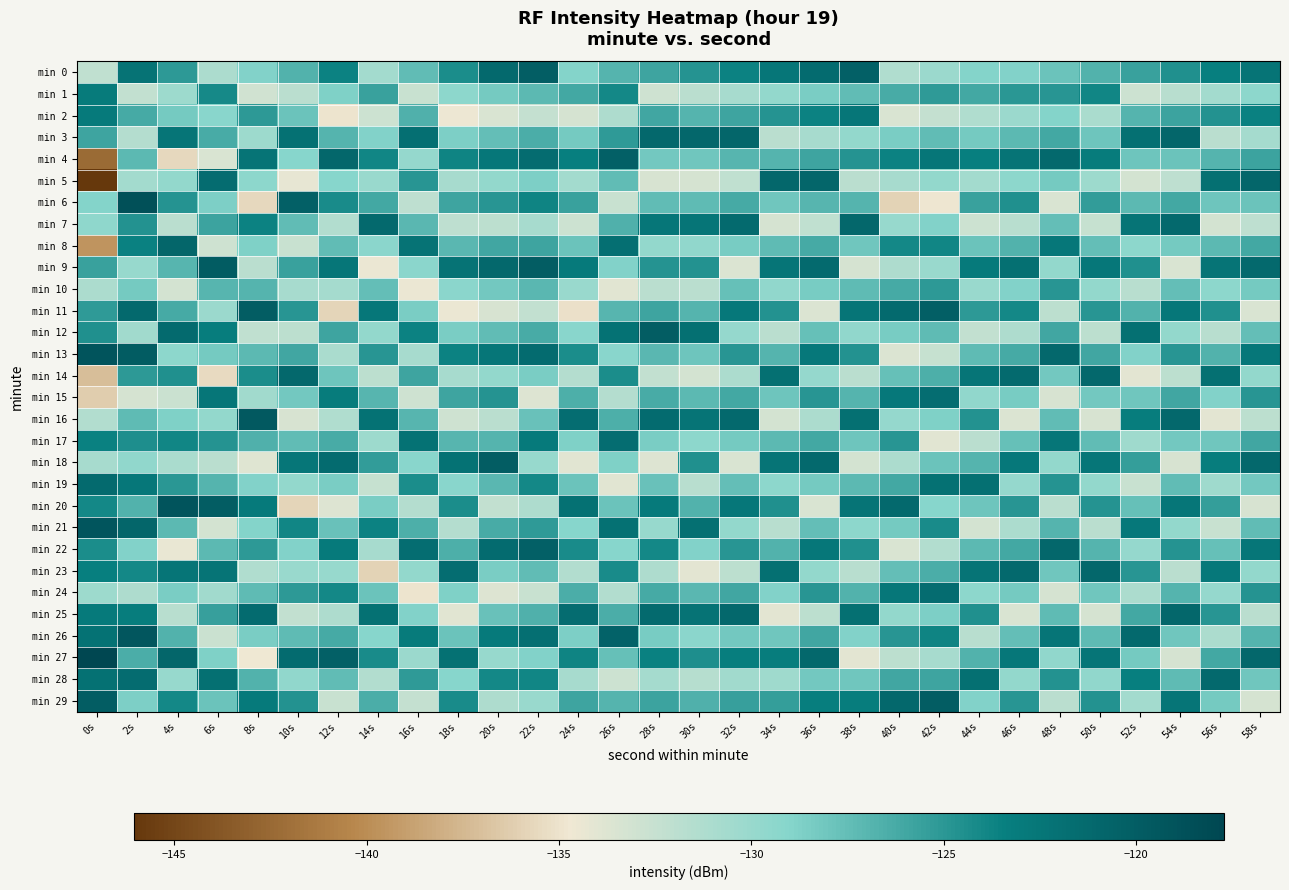

Reading left to right, what are all the values shown in this chart?

min 0: 0s=-132.2	2s=-122.2	4s=-125.1	6s=-131.0	8s=-128.9	10s=-126.8	12s=-123.7	14s=-130.6	16s=-127.5	18s=-124.3	20s=-121.2	22s=-120.1	24s=-129.0	26s=-126.9	28s=-125.9	30s=-124.8	32s=-123.7	34s=-122.6	36s=-121.5	38s=-120.3	40s=-131.2	42s=-130.1	44s=-129.0	46s=-128.9	48s=-127.9	50s=-126.8	52s=-125.7	54s=-124.6	56s=-123.5	58s=-122.3
min 1: 0s=-123.0	2s=-132.2	4s=-130.2	6s=-124.1	8s=-133.0	10s=-131.9	12s=-128.8	14s=-125.7	16s=-132.6	18s=-129.5	20s=-128.3	22s=-127.2	24s=-126.1	26s=-124.0	28s=-132.9	30s=-131.9	32s=-130.8	34s=-129.7	36s=-128.6	38s=-127.5	40s=-126.3	42s=-125.2	44s=-126.1	46s=-125.0	48s=-124.9	50s=-123.9	52s=-132.8	54s=-131.7	56s=-130.6	58s=-129.5
min 2: 0s=-122.8	2s=-126.2	4s=-128.3	6s=-129.2	8s=-125.1	10s=-127.9	12s=-134.9	14s=-132.8	16s=-126.7	18s=-134.6	20s=-133.5	22s=-132.3	24s=-133.2	26s=-131.1	28s=-126.0	30s=-126.9	32s=-125.9	34s=-124.8	36s=-123.7	38s=-122.6	40s=-133.5	42s=-132.3	44s=-131.2	46s=-130.1	48s=-129.0	50s=-130.9	52s=-126.9	54s=-125.8	56s=-124.7	58s=-123.6
min 3: 0s=-125.9	2s=-131.5	4s=-122.5	6s=-126.3	8s=-130.2	10s=-122.0	12s=-126.9	14s=-128.9	16s=-121.8	18s=-128.7	20s=-127.6	22s=-126.5	24s=-128.3	26s=-125.2	28s=-121.1	30s=-121.0	32s=-120.9	34s=-131.9	36s=-130.8	38s=-129.7	40s=-128.6	42s=-127.5	44s=-128.3	46s=-127.2	48s=-126.1	50s=-128.0	52s=-121.9	54s=-120.9	56s=-131.8	58s=-130.7
min 4: 0s=-142.3	2s=-127.2	4s=-135.6	6s=-133.5	8s=-122.3	10s=-129.1	12s=-121.0	14s=-123.9	16s=-129.9	18s=-123.8	20s=-122.7	22s=-121.6	24s=-123.5	26s=-120.3	28s=-128.2	30s=-128.1	32s=-127.0	34s=-126.9	36s=-125.9	38s=-124.8	40s=-123.7	42s=-122.6	44s=-123.5	46s=-122.3	48s=-121.2	50s=-123.1	52s=-128.0	54s=-127.9	56s=-126.9	58s=-125.8
min 5: 0s=-146.1	2s=-130.6	4s=-129.7	6s=-121.6	8s=-129.5	10s=-134.2	12s=-129.1	14s=-130.0	16s=-124.9	18s=-130.9	20s=-129.8	22s=-128.7	24s=-130.6	26s=-127.5	28s=-133.3	30s=-133.2	32s=-132.1	34s=-121.0	36s=-120.9	38s=-131.9	40s=-130.8	42s=-129.7	44s=-130.6	46s=-129.5	48s=-128.3	50s=-130.2	52s=-133.1	54s=-132.0	56s=-121.9	58s=-120.9
min 6: 0s=-129.0	2s=-118.7	4s=-124.8	6s=-128.7	8s=-135.6	10s=-120.3	12s=-124.2	14s=-126.1	16s=-132.0	18s=-125.9	20s=-124.9	22s=-123.8	24s=-125.7	26s=-132.6	28s=-127.5	30s=-127.3	32s=-126.2	34s=-128.1	36s=-127.0	38s=-126.9	40s=-135.9	42s=-134.8	44s=-125.7	46s=-124.6	48s=-133.5	50s=-125.3	52s=-127.2	54s=-126.1	56s=-128.0	58s=-127.9
min 7: 0s=-129.5	2s=-124.6	4s=-131.9	6s=-125.8	8s=-123.7	10s=-127.5	12s=-131.3	14s=-121.2	16s=-127.1	18s=-132.0	20s=-131.9	22s=-130.9	24s=-132.8	26s=-126.7	28s=-122.6	30s=-122.5	32s=-121.3	34s=-133.2	36s=-132.1	38s=-121.0	40s=-129.9	42s=-128.9	44s=-132.8	46s=-131.7	48s=-127.6	50s=-132.5	52s=-122.3	54s=-121.2	56s=-133.1	58s=-132.0
min 8: 0s=-139.5	2s=-123.5	4s=-120.9	6s=-132.9	8s=-128.8	10s=-132.6	12s=-127.5	14s=-129.3	16s=-122.2	18s=-127.1	20s=-126.0	22s=-125.9	24s=-127.9	26s=-121.8	28s=-129.7	30s=-129.6	32s=-128.5	34s=-127.3	36s=-126.2	38s=-128.1	40s=-124.0	42s=-123.9	44s=-127.9	46s=-126.8	48s=-122.7	50s=-127.6	52s=-129.5	54s=-128.3	56s=-127.2	58s=-126.1
min 9: 0s=-125.6	2s=-130.0	4s=-127.0	6s=-119.9	8s=-131.9	10s=-125.7	12s=-122.6	14s=-134.5	16s=-129.3	18s=-122.2	20s=-121.1	22s=-120.0	24s=-122.9	26s=-128.9	28s=-124.8	30s=-124.7	32s=-133.6	34s=-122.5	36s=-121.3	38s=-133.2	40s=-131.1	42s=-130.0	44s=-122.9	46s=-121.9	48s=-129.8	50s=-122.7	52s=-124.6	54s=-133.5	56s=-122.3	58s=-121.2
min 10: 0s=-131.1	2s=-128.3	4s=-133.1	6s=-127.0	8s=-126.9	10s=-130.8	12s=-130.7	14s=-127.6	16s=-134.5	18s=-129.3	20s=-128.2	22s=-127.1	24s=-130.0	26s=-133.9	28s=-131.9	30s=-131.8	32s=-127.7	34s=-129.6	36s=-128.5	38s=-127.3	40s=-126.2	42s=-125.1	44s=-130.0	46s=-128.9	48s=-124.9	50s=-129.8	52s=-131.7	54s=-127.6	56s=-129.5	58s=-128.3
min 11: 0s=-125.2	2s=-121.2	4s=-126.2	6s=-130.1	8s=-120.0	10s=-124.9	12s=-135.8	14s=-122.7	16s=-128.6	18s=-134.5	20s=-133.3	22s=-132.2	24s=-135.1	26s=-127.0	28s=-125.9	30s=-126.9	32s=-122.8	34s=-124.7	36s=-133.6	38s=-122.5	40s=-121.3	42s=-120.2	44s=-125.1	46s=-124.0	48s=-131.9	50s=-124.9	52s=-126.8	54s=-122.7	56s=-124.6	58s=-133.5
min 12: 0s=-124.5	2s=-130.5	4s=-121.3	6s=-123.2	8s=-132.1	10s=-131.9	12s=-125.9	14s=-129.8	16s=-123.7	18s=-128.6	20s=-127.5	22s=-126.3	24s=-129.2	26s=-122.1	28s=-120.0	30s=-121.9	32s=-129.9	34s=-131.8	36s=-127.7	38s=-129.6	40s=-128.5	42s=-127.3	44s=-132.2	46s=-131.1	48s=-126.0	50s=-131.9	52s=-121.9	54s=-129.8	56s=-131.7	58s=-127.6
min 13: 0s=-119.1	2s=-119.9	4s=-129.5	6s=-128.3	8s=-127.2	10s=-126.0	12s=-130.9	14s=-124.9	16s=-130.8	18s=-123.7	20s=-122.6	22s=-121.5	24s=-124.3	26s=-129.2	28s=-127.1	30s=-128.0	32s=-124.9	34s=-126.9	36s=-122.8	38s=-124.7	40s=-133.6	42s=-132.5	44s=-127.3	46s=-126.2	48s=-121.1	50s=-126.0	52s=-128.9	54s=-124.9	56s=-126.8	58s=-122.7
min 14: 0s=-137.1	2s=-125.1	4s=-124.6	6s=-135.5	8s=-124.3	10s=-121.1	12s=-128.0	14s=-131.9	16s=-125.9	18s=-130.8	20s=-129.7	22s=-128.6	24s=-131.5	26s=-124.3	28s=-132.2	30s=-133.1	32s=-131.0	34s=-121.9	36s=-129.9	38s=-131.8	40s=-127.7	42s=-126.6	44s=-122.5	46s=-121.3	48s=-128.2	50s=-121.1	52s=-134.0	54s=-131.9	56s=-121.9	58s=-129.8
min 15: 0s=-136.3	2s=-133.2	4s=-132.7	6s=-122.6	8s=-130.5	10s=-128.2	12s=-123.1	14s=-127.0	16s=-132.9	18s=-125.9	20s=-124.8	22s=-133.7	24s=-126.6	26s=-131.5	28s=-126.3	30s=-127.2	32s=-126.1	34s=-128.0	36s=-124.9	38s=-126.9	40s=-122.8	42s=-121.7	44s=-129.6	46s=-128.5	48s=-133.3	50s=-128.2	52s=-128.1	54s=-126.0	56s=-128.9	58s=-124.9
min 16: 0s=-131.4	2s=-127.3	4s=-128.8	6s=-129.7	8s=-119.6	10s=-133.3	12s=-131.2	14s=-122.1	16s=-127.0	18s=-132.9	20s=-131.9	22s=-127.8	24s=-121.7	26s=-126.6	28s=-121.5	30s=-122.3	32s=-121.2	34s=-133.1	36s=-131.0	38s=-121.9	40s=-129.9	42s=-128.8	44s=-124.7	46s=-133.6	48s=-127.5	50s=-133.3	52s=-123.2	54s=-121.1	56s=-134.0	58s=-131.9
min 17: 0s=-123.5	2s=-124.5	4s=-123.9	6s=-124.8	8s=-126.7	10s=-127.5	12s=-126.3	14s=-130.2	16s=-122.1	18s=-127.0	20s=-126.9	22s=-122.9	24s=-128.8	26s=-121.7	28s=-128.6	30s=-129.5	32s=-128.3	34s=-127.2	36s=-126.1	38s=-128.0	40s=-124.9	42s=-133.9	44s=-131.8	46s=-127.7	48s=-122.6	50s=-127.5	52s=-130.3	54s=-128.2	56s=-128.1	58s=-126.0
min 18: 0s=-130.8	2s=-129.6	4s=-130.9	6s=-131.9	8s=-133.8	10s=-122.6	12s=-121.5	14s=-125.3	16s=-129.2	18s=-122.1	20s=-120.0	22s=-129.9	24s=-133.9	26s=-128.8	28s=-133.7	30s=-124.6	32s=-133.5	34s=-122.3	36s=-121.2	38s=-133.1	40s=-131.0	42s=-127.9	44s=-126.9	46s=-122.8	48s=-129.7	50s=-122.6	52s=-125.5	54s=-133.3	56s=-123.2	58s=-121.1
min 19: 0s=-121.4	2s=-122.7	4s=-125.0	6s=-126.9	8s=-128.9	10s=-129.7	12s=-128.6	14s=-132.5	16s=-124.3	18s=-129.2	20s=-127.1	22s=-124.0	24s=-127.9	26s=-133.9	28s=-127.8	30s=-131.7	32s=-127.6	34s=-129.5	36s=-128.3	38s=-127.2	40s=-126.1	42s=-122.0	44s=-121.9	46s=-129.9	48s=-124.8	50s=-129.7	52s=-132.6	54s=-127.5	56s=-130.3	58s=-128.2
min 20: 0s=-123.9	2s=-126.8	4s=-119.1	6s=-120.0	8s=-122.9	10s=-135.8	12s=-133.7	14s=-128.6	16s=-131.5	18s=-124.3	20s=-132.2	22s=-131.1	24s=-122.0	26s=-127.9	28s=-122.9	30s=-126.8	32s=-122.7	34s=-124.6	36s=-133.5	38s=-122.3	40s=-121.2	42s=-129.1	44s=-128.0	46s=-124.9	48s=-131.9	50s=-124.8	52s=-127.7	54s=-122.6	56s=-125.5	58s=-133.3
min 21: 0s=-119.2	2s=-120.9	4s=-127.2	6s=-133.1	8s=-129.0	10s=-123.9	12s=-127.8	14s=-123.7	16s=-126.6	18s=-131.5	20s=-126.3	22s=-125.2	24s=-129.1	26s=-122.0	28s=-129.9	30s=-121.9	32s=-129.8	34s=-131.7	36s=-127.6	38s=-129.5	40s=-128.3	42s=-124.2	44s=-133.1	46s=-131.0	48s=-126.9	50s=-131.9	52s=-122.8	54s=-129.7	56s=-132.6	58s=-127.5
min 22: 0s=-124.3	2s=-128.9	4s=-134.3	6s=-127.2	8s=-125.1	10s=-128.9	12s=-122.9	14s=-130.8	16s=-121.7	18s=-126.6	20s=-121.5	22s=-120.3	24s=-124.2	26s=-129.1	28s=-124.0	30s=-128.9	32s=-124.9	34s=-126.8	36s=-122.7	38s=-124.6	40s=-133.5	42s=-131.3	44s=-127.2	46s=-126.1	48s=-121.0	50s=-126.9	52s=-129.9	54s=-124.8	56s=-127.7	58s=-122.6
min 23: 0s=-123.4	2s=-124.0	4s=-122.5	6s=-122.3	8s=-131.2	10s=-130.0	12s=-129.9	14s=-135.9	16s=-129.8	18s=-121.7	20s=-128.6	22s=-127.5	24s=-131.3	26s=-124.2	28s=-131.1	30s=-134.0	32s=-131.9	34s=-121.9	36s=-129.8	38s=-131.7	40s=-127.6	42s=-126.5	44s=-122.3	46s=-121.2	48s=-128.1	50s=-121.0	52s=-124.9	54s=-131.9	56s=-122.8	58s=-129.7
min 24: 0s=-130.3	2s=-131.1	4s=-128.6	6s=-130.5	8s=-127.3	10s=-125.1	12s=-124.0	14s=-127.9	16s=-134.9	18s=-128.8	20s=-133.7	22s=-132.6	24s=-126.5	26s=-131.3	28s=-126.2	30s=-127.1	32s=-126.0	34s=-128.9	36s=-124.9	38s=-126.8	40s=-122.7	42s=-121.6	44s=-129.5	46s=-128.3	48s=-133.2	50s=-128.1	52s=-131.0	54s=-126.9	56s=-129.9	58s=-124.8
min 25: 0s=-122.9	2s=-123.2	4s=-131.7	6s=-125.6	8s=-121.5	10s=-132.2	12s=-131.1	14s=-122.0	16s=-128.9	18s=-133.9	20s=-127.8	22s=-126.7	24s=-121.6	26s=-126.5	28s=-121.3	30s=-122.2	32s=-121.1	34s=-134.0	36s=-131.9	38s=-121.9	40s=-129.8	42s=-128.7	44s=-124.6	46s=-133.5	48s=-127.3	50s=-133.2	52s=-126.1	54s=-121.0	56s=-124.9	58s=-131.9
min 26: 0s=-122.1	2s=-119.3	4s=-126.8	6s=-132.7	8s=-128.6	10s=-127.3	12s=-126.2	14s=-129.1	16s=-123.0	18s=-127.9	20s=-122.9	22s=-121.8	24s=-128.7	26s=-120.6	28s=-128.5	30s=-129.3	32s=-128.2	34s=-128.1	36s=-126.0	38s=-128.9	40s=-124.9	42s=-123.8	44s=-131.7	46s=-127.6	48s=-122.5	50s=-127.3	52s=-121.2	54s=-128.1	56s=-131.0	58s=-126.9
min 27: 0s=-117.7	2s=-126.5	4s=-120.9	6s=-128.8	8s=-134.7	10s=-121.5	12s=-120.3	14s=-124.2	16s=-130.1	18s=-122.0	20s=-129.9	22s=-128.9	24s=-123.8	26s=-127.7	28s=-123.6	30s=-124.5	32s=-123.3	34s=-123.2	36s=-121.1	38s=-134.0	40s=-131.9	42s=-130.9	44s=-126.8	46s=-122.7	48s=-129.6	50s=-122.5	52s=-128.3	54s=-133.2	56s=-126.1	58s=-121.0
min 28: 0s=-122.0	2s=-121.6	4s=-129.9	6s=-121.9	8s=-126.8	10s=-129.6	12s=-127.5	14s=-131.3	16s=-125.2	18s=-129.1	20s=-124.0	22s=-123.9	24s=-130.9	26s=-132.8	28s=-130.7	30s=-131.6	32s=-130.5	34s=-130.3	36s=-128.2	38s=-128.1	40s=-126.0	42s=-125.9	44s=-121.9	46s=-129.8	48s=-124.7	50s=-129.6	52s=-123.5	54s=-127.3	56s=-121.2	58s=-128.1
min 29: 0s=-120.0	2s=-128.7	4s=-124.0	6s=-127.9	8s=-122.9	10s=-124.7	12s=-132.6	14s=-126.5	16s=-132.3	18s=-124.2	20s=-131.1	22s=-130.0	24s=-125.9	26s=-126.9	28s=-125.8	30s=-126.7	32s=-125.6	34s=-125.5	36s=-123.3	38s=-123.2	40s=-121.1	42s=-120.0	44s=-128.9	46s=-124.9	48s=-131.8	50s=-124.7	52s=-130.6	54s=-122.5	56s=-128.3	58s=-133.2